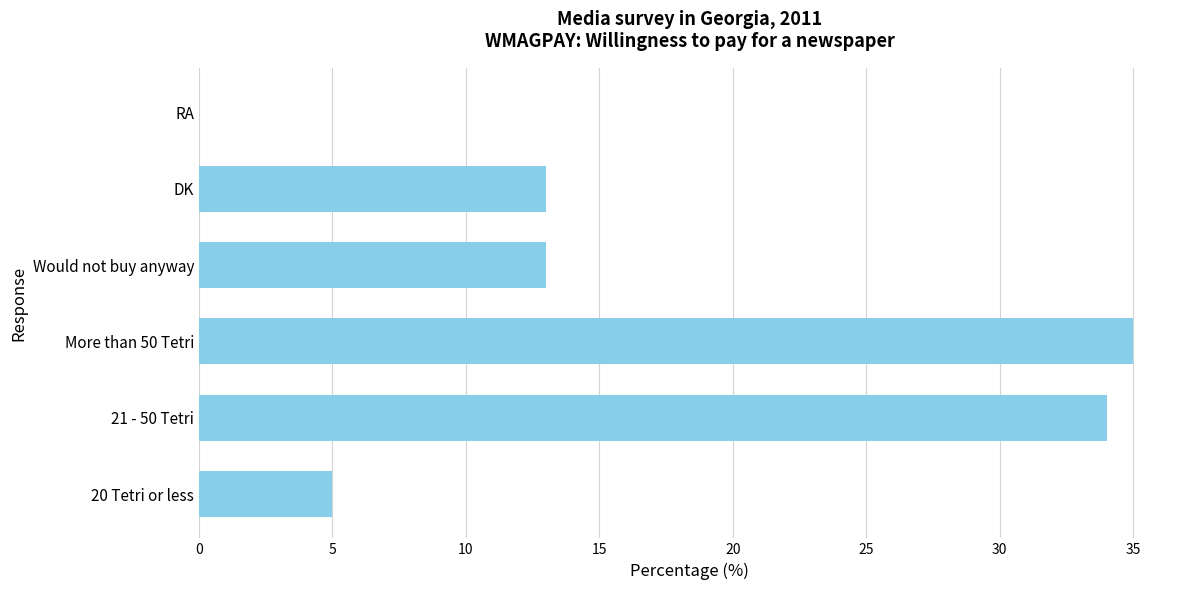

What is the sum of all values?

100